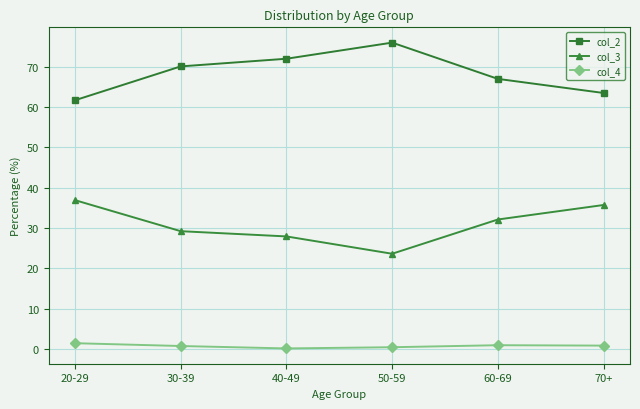

Rank the series by their maximum value, from lowest to highest.

col_4, col_3, col_2